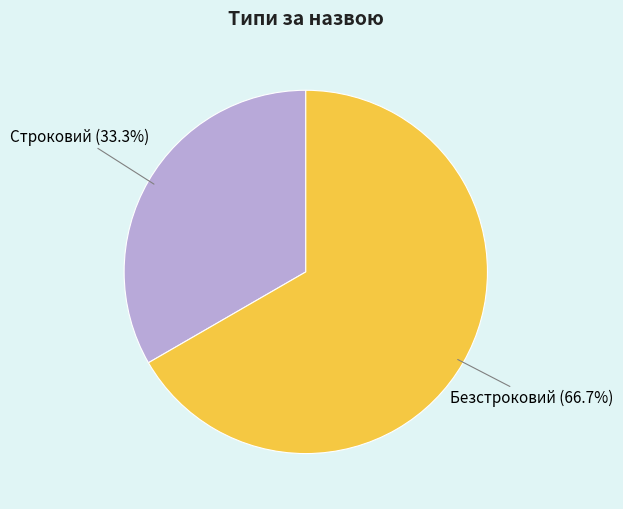

Is there a majority slice in this chart?

Yes